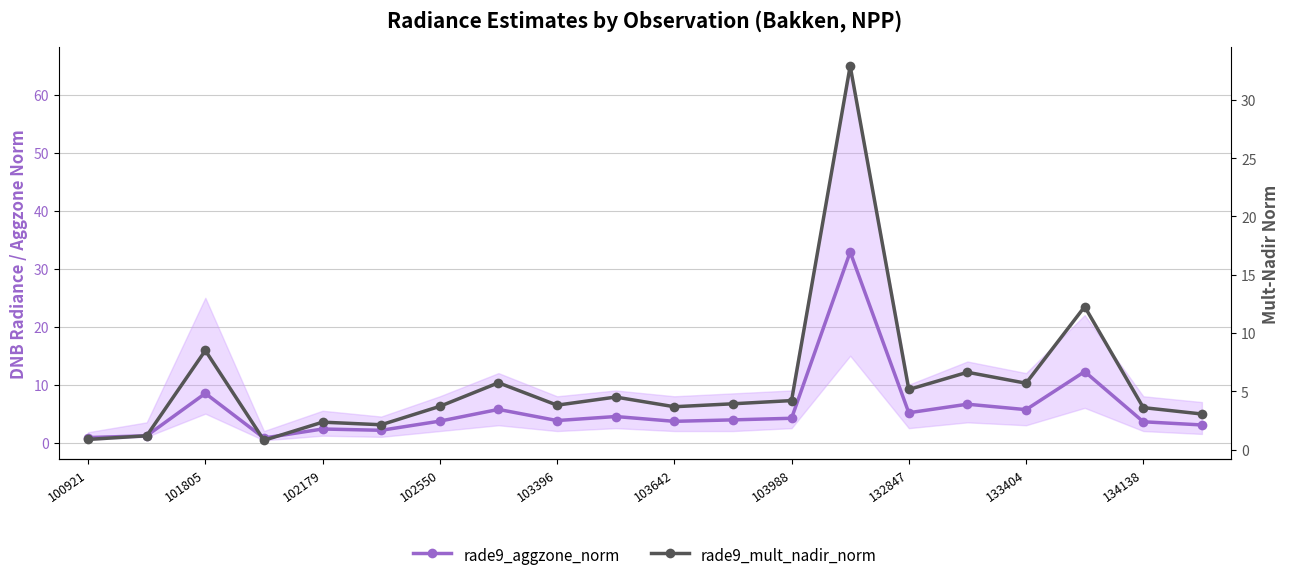

Rank the series by their maximum value, from lowest to highest.

rade9_aggzone_norm, rade9_mult_nadir_norm